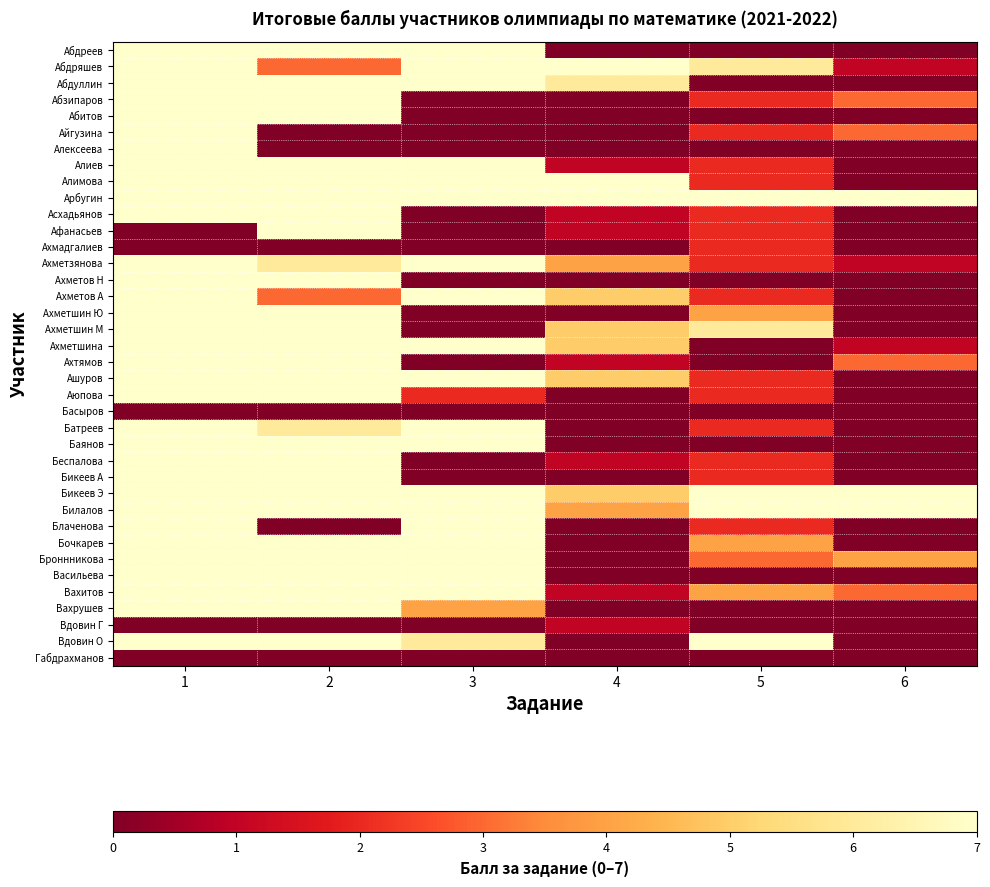

At how many categories does at least one series exceed 3?

6